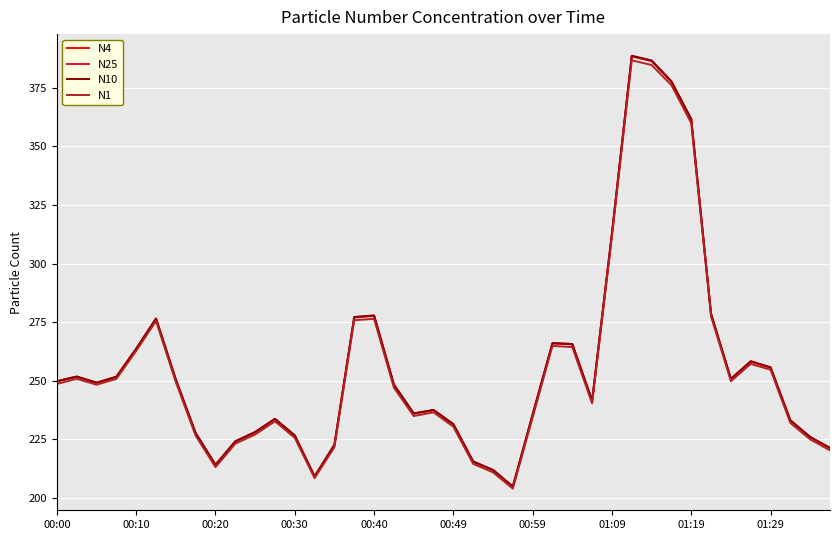

What are all the series names shown in the legend?

N4, N25, N10, N1